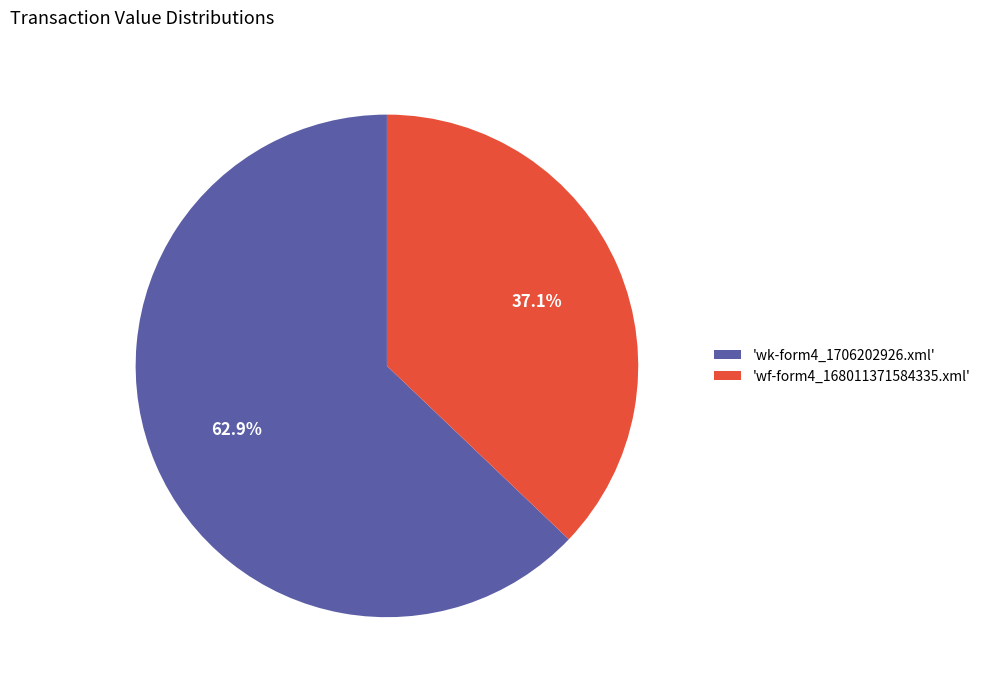

What is the total percentage of 'wf-form4_168011371584335.xml' and 'wk-form4_1706202926.xml'?

100.0%